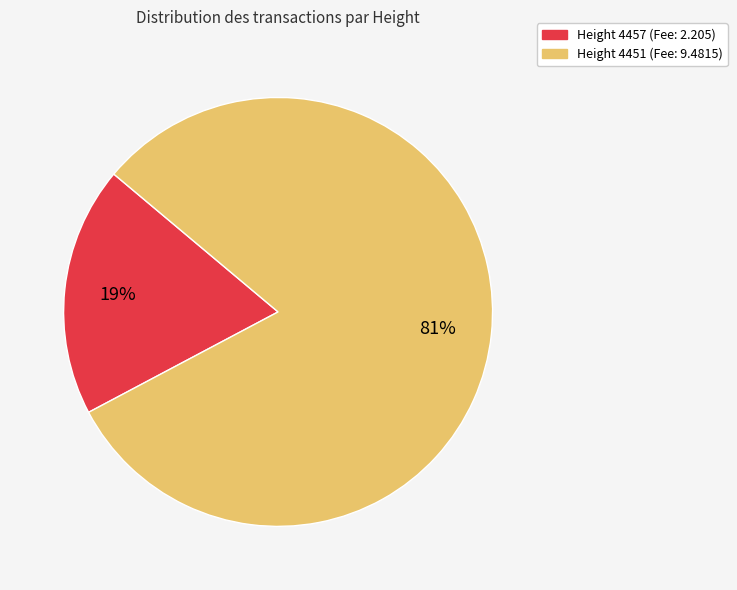

Does any single category account for the majority?

Yes